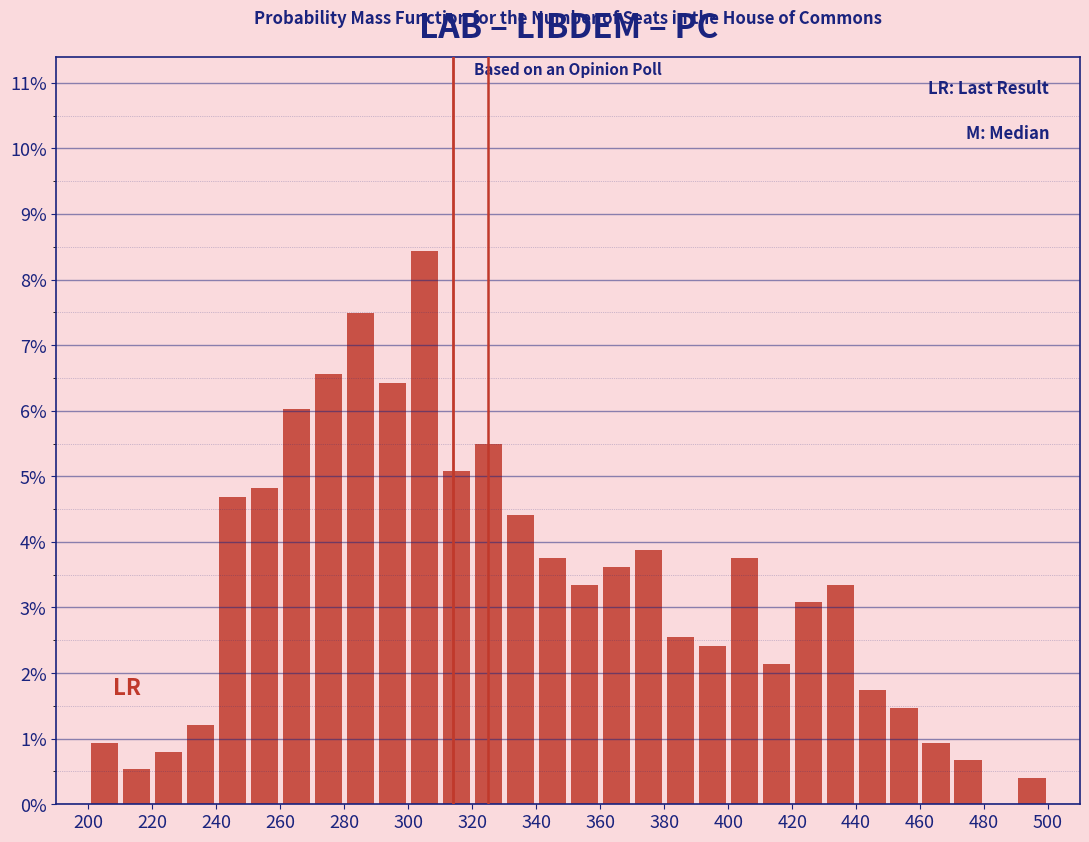

Reading left to right, transcribe this chart: for each bar, give the range it covers on the x-axis and its height. The values are not printed on the chart, so give them approximately, as read against the axis.

200 to 210: 0.9
210 to 220: 0.5
220 to 230: 0.8
230 to 240: 1.2
240 to 250: 4.7
250 to 260: 4.8
260 to 270: 6.0
270 to 280: 6.6
280 to 290: 7.5
290 to 300: 6.4
300 to 310: 8.4
310 to 320: 5.1
320 to 330: 5.5
330 to 340: 4.4
340 to 350: 3.7
350 to 360: 3.3
360 to 370: 3.6
370 to 380: 3.9
380 to 390: 2.5
390 to 400: 2.4
400 to 410: 3.7
410 to 420: 2.1
420 to 430: 3.1
430 to 440: 3.3
440 to 450: 1.7
450 to 460: 1.5
460 to 470: 0.9
470 to 480: 0.7
480 to 490: 0
490 to 500: 0.4